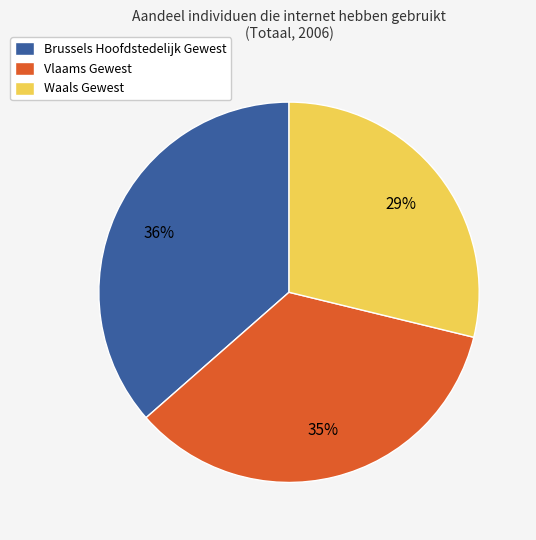

Is Waals Gewest the majority of the pie?

No